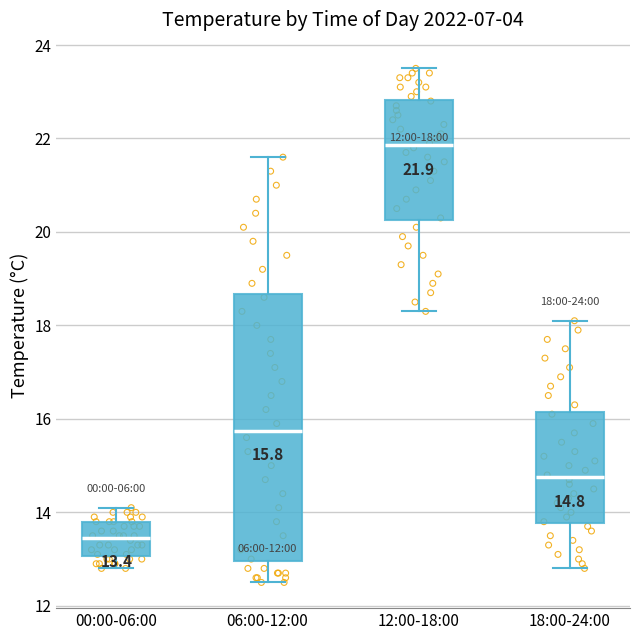

Which box has the highest median line?

12:00-18:00